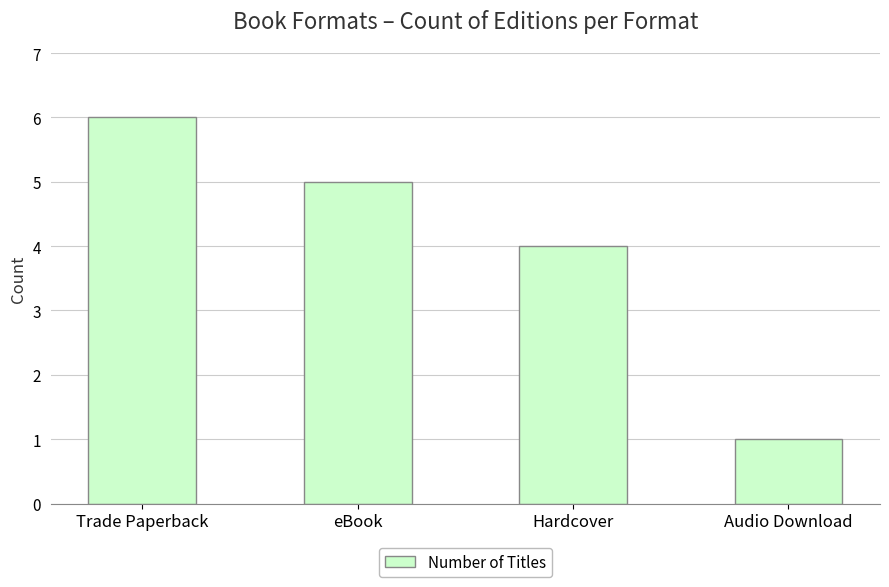

Rank the categories by value from highest to lowest.

Trade Paperback, eBook, Hardcover, Audio Download